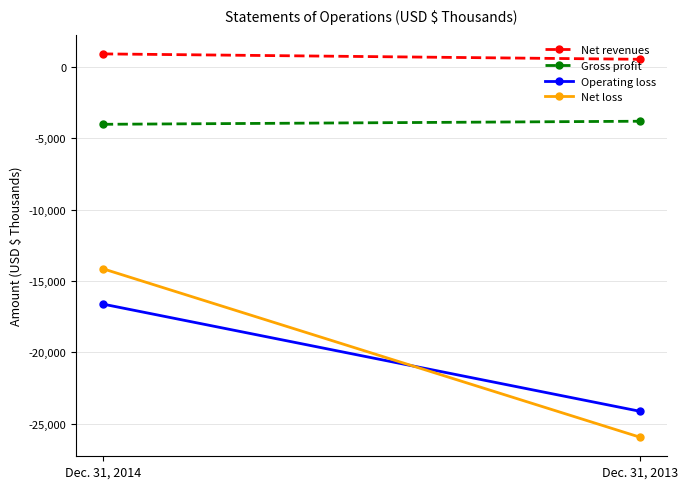

What is the sum of the Net revenues values at Dec. 31, 2014 and Dec. 31, 2013?

1451